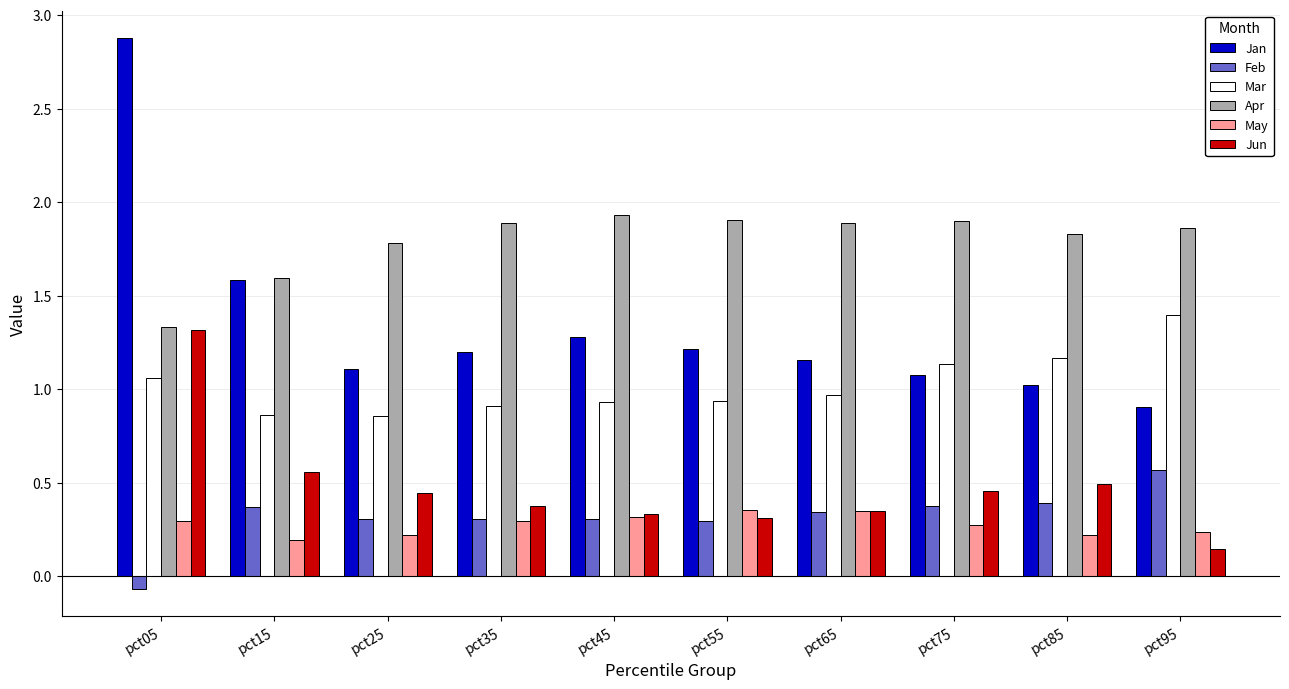

The Feb series shows 0.4 at pct15. True or false?

True